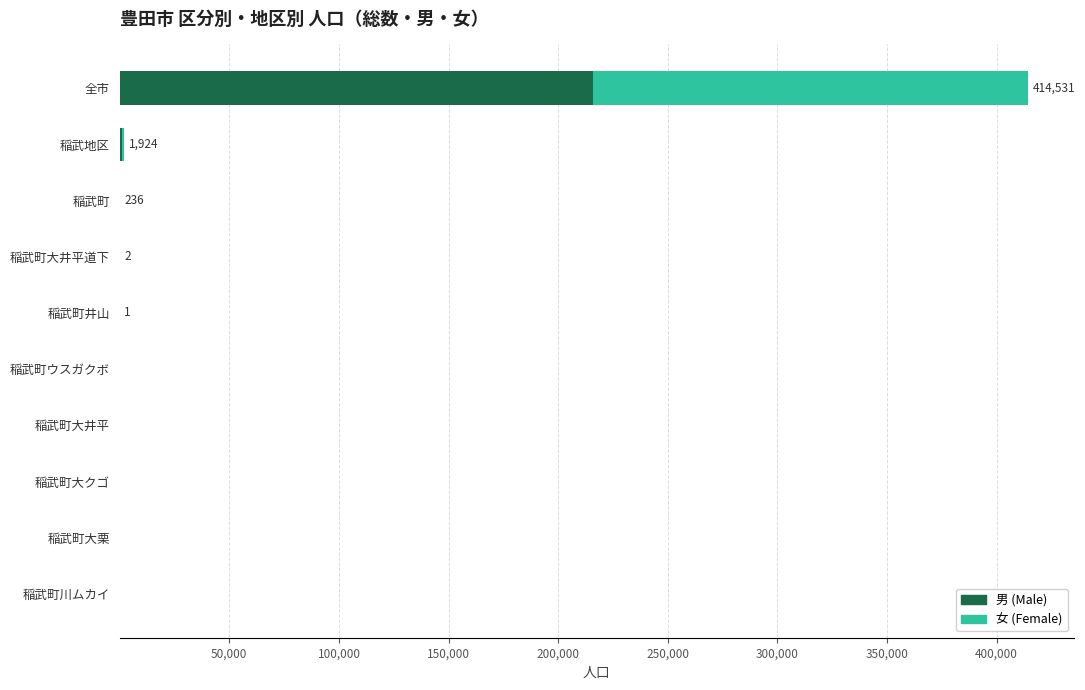

At which category is the sum across all series the highest?

全市